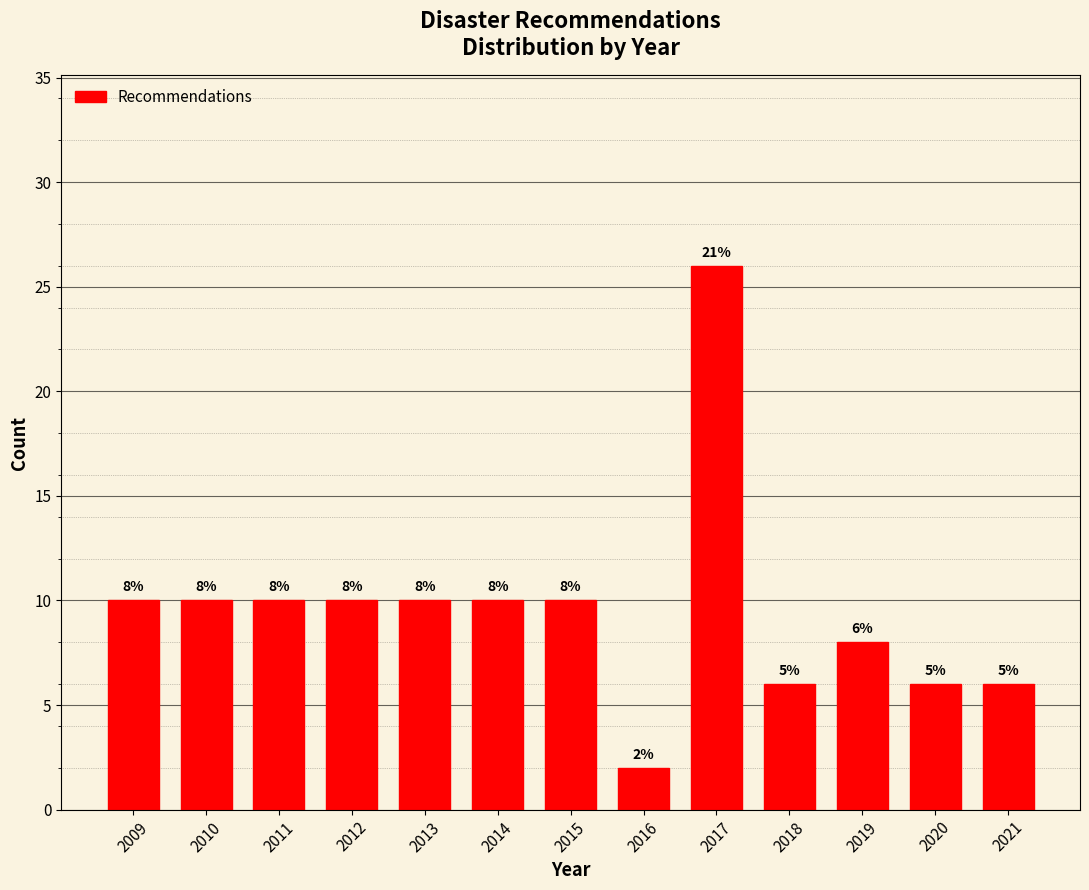

Reading left to right, extract all data points from this chart.

2009=10	2010=10	2011=10	2012=10	2013=10	2014=10	2015=10	2016=2	2017=26	2018=6	2019=8	2020=6	2021=6